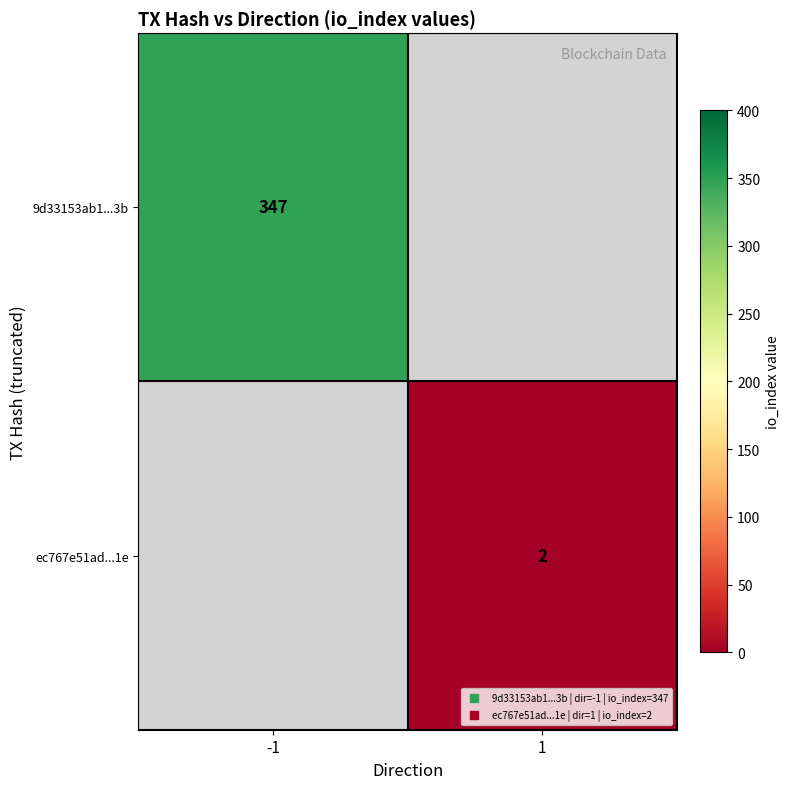

Is the value of ec767e51ad...1e at -1 greater than the value of 9d33153ab1...3b at -1?

No